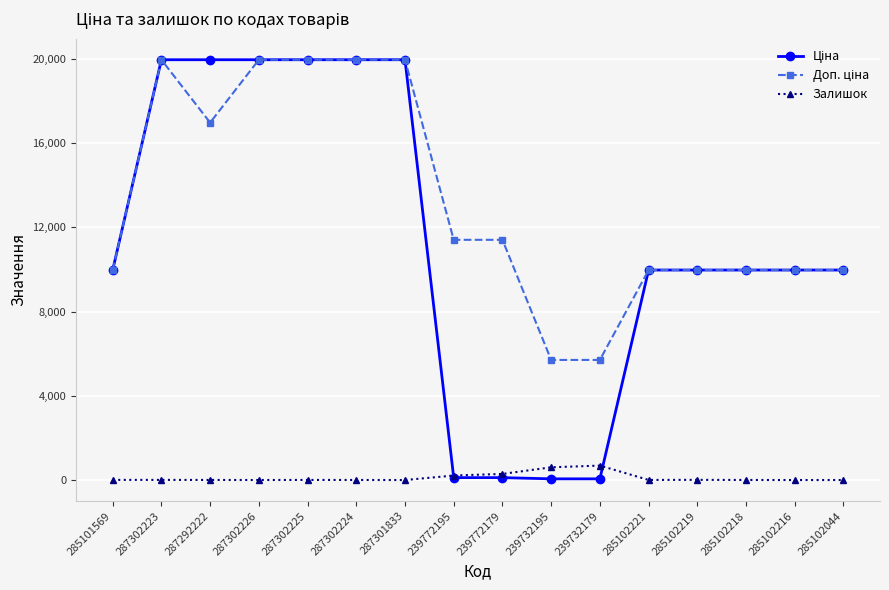

What is the maximum value shown in the chart?

19964.2